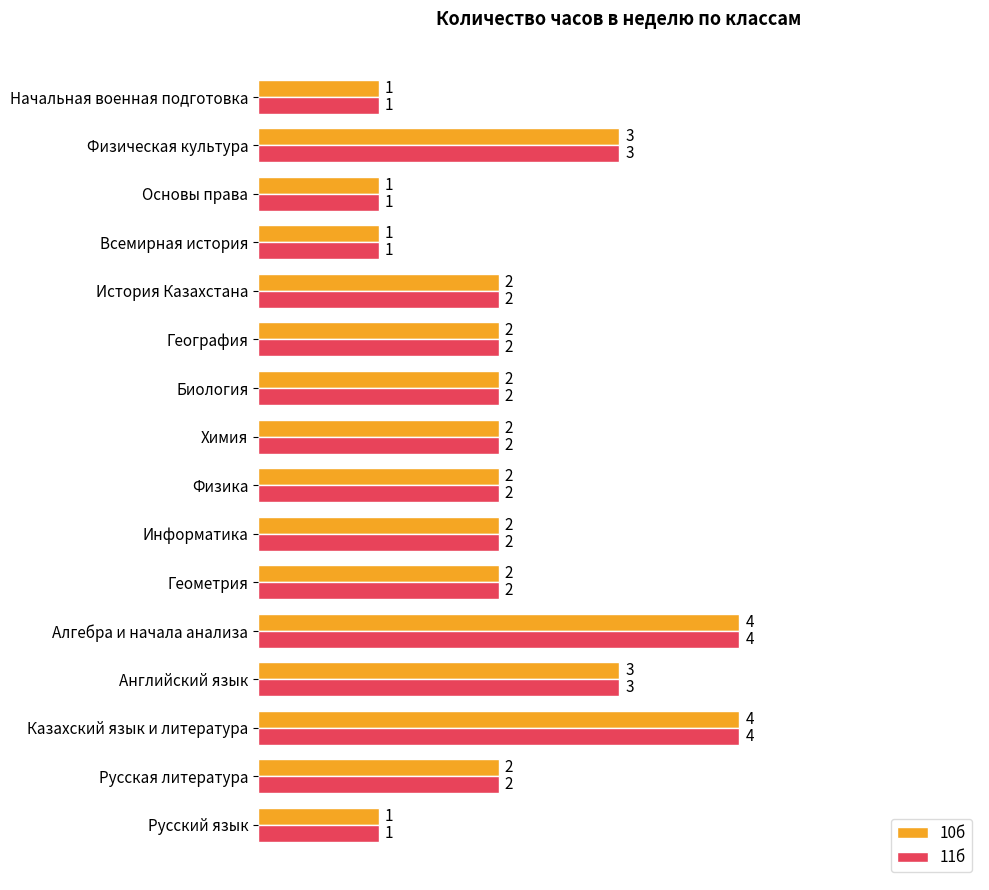

Is it true that 10б equals 1 at Начальная военная подготовка?

True